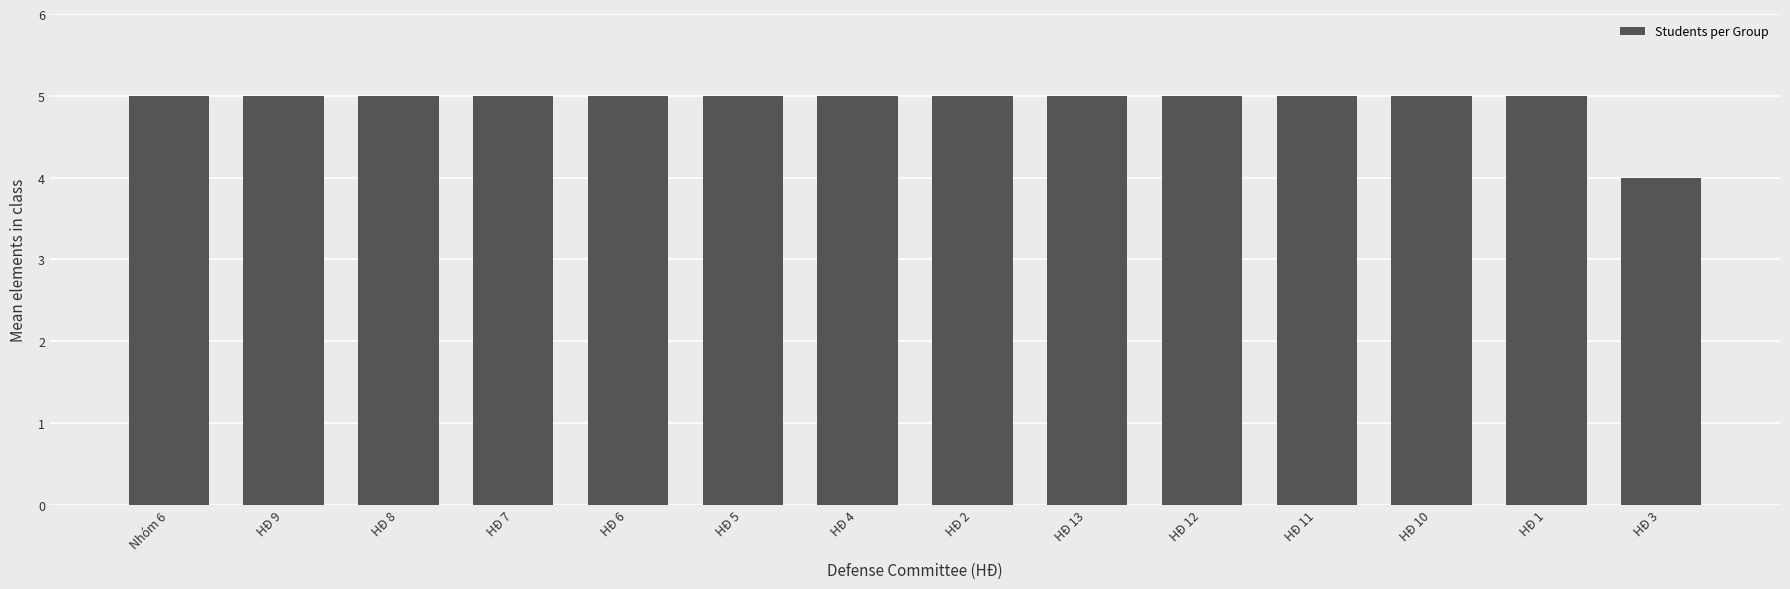

At which label is the value closest to 4?

HĐ 3